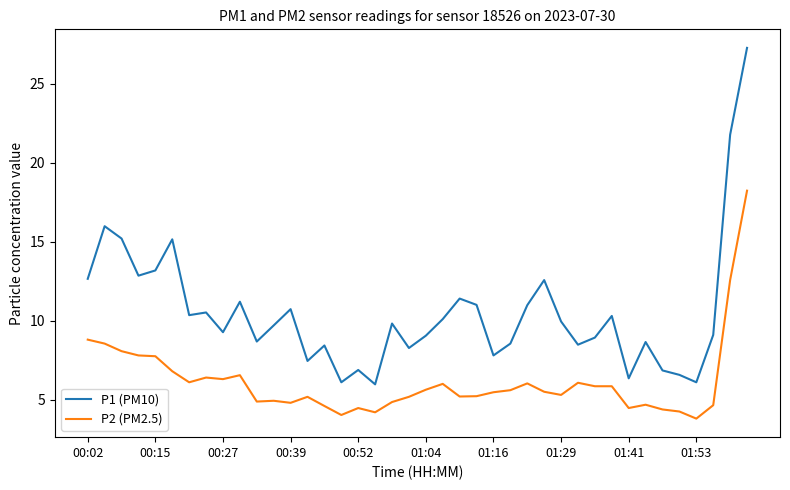

True or false: P2 (PM2.5) has more than 0 points higher than both neighbors.

True